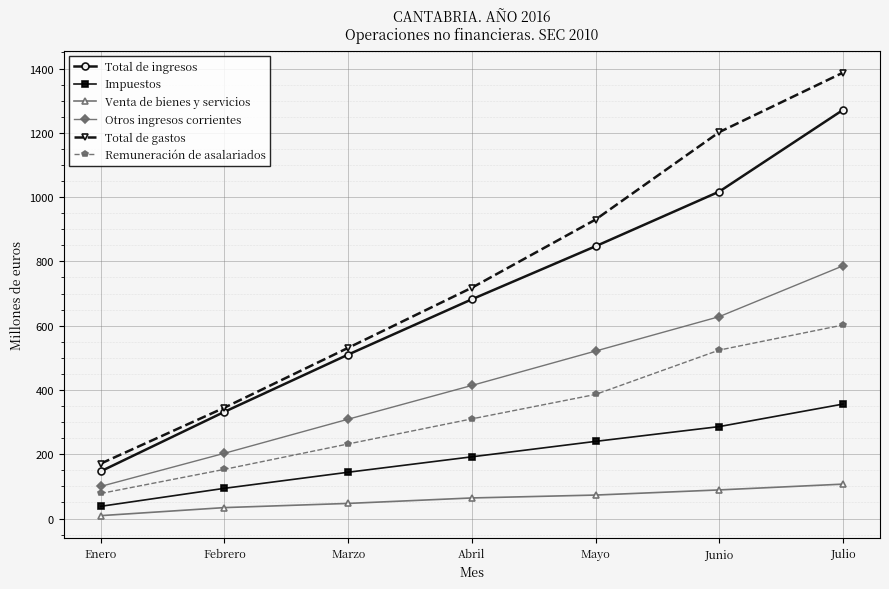

Which label corresponds to the largest value in the chart?

Julio